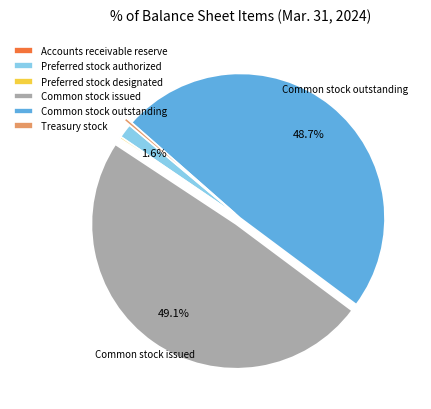

Does Preferred stock authorized account for over 50% of the chart?

No